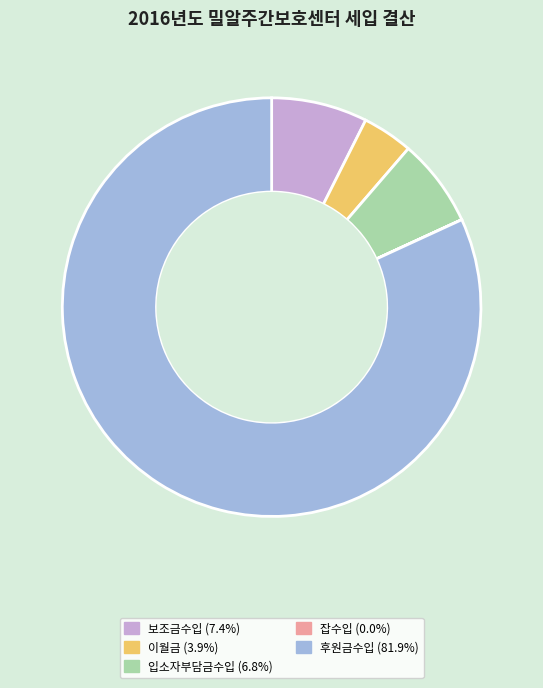

Which category has the biggest portion of the pie?

후원금수입